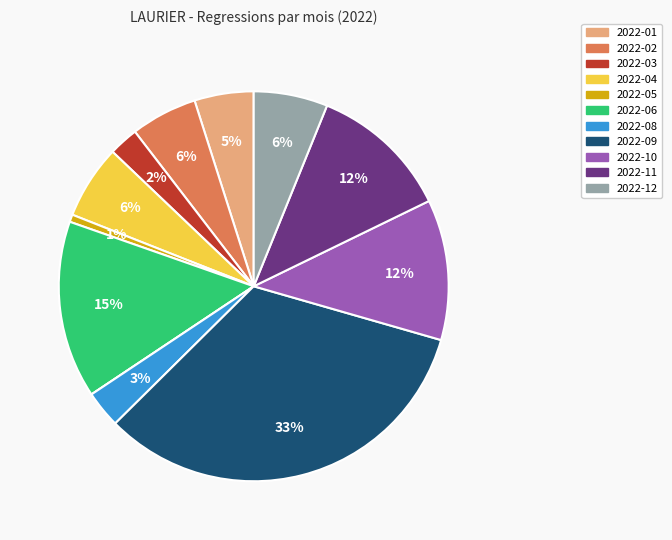

Does any single category account for the majority?

No